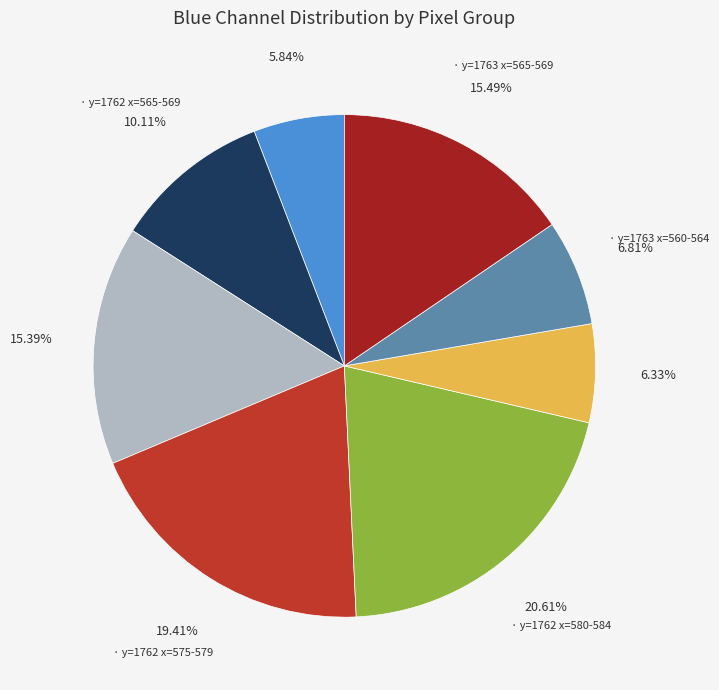

Count the number of slices in the pie.

8